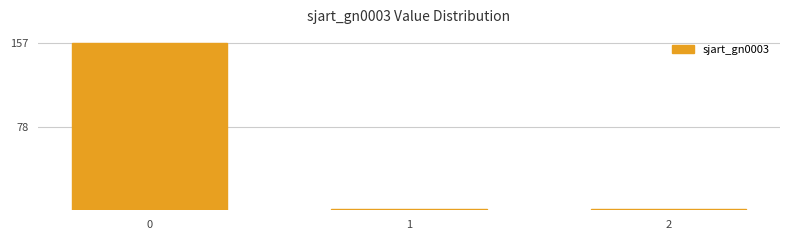

Reading left to right, extract all data points from this chart.

157	1	1